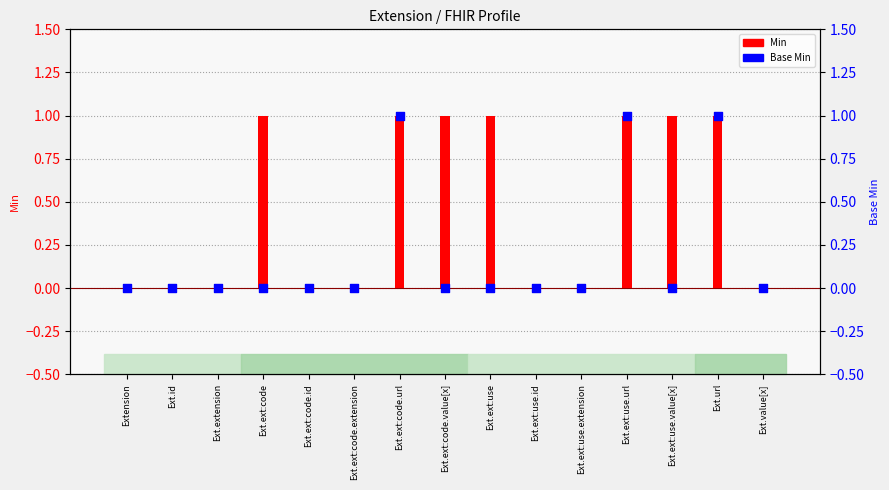

At which category is the sum across all series the highest?

Ext.ext:code.url